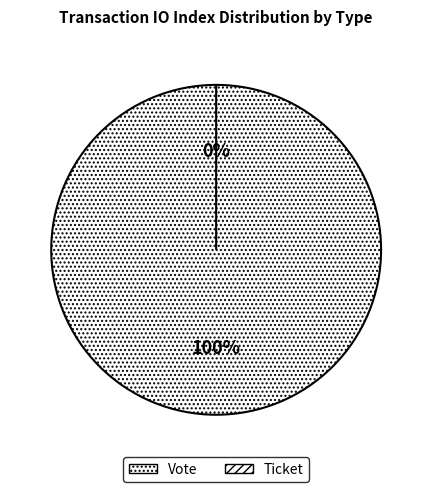

What is the smallest slice in the pie chart?

Ticket